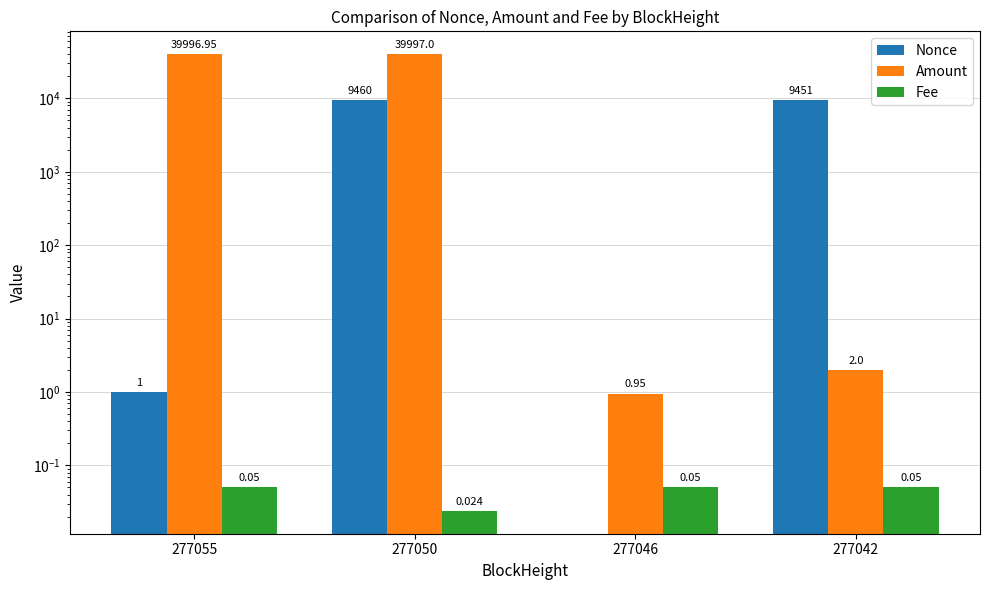

Which series has the largest total across all categories?

Amount